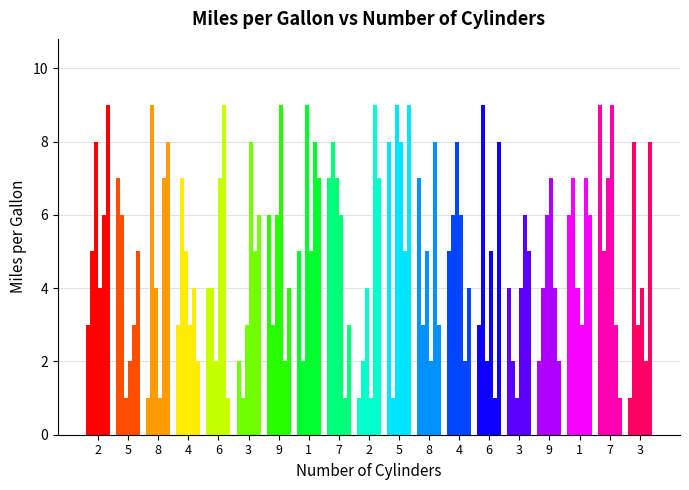

How many distinct data groups are displayed?

6